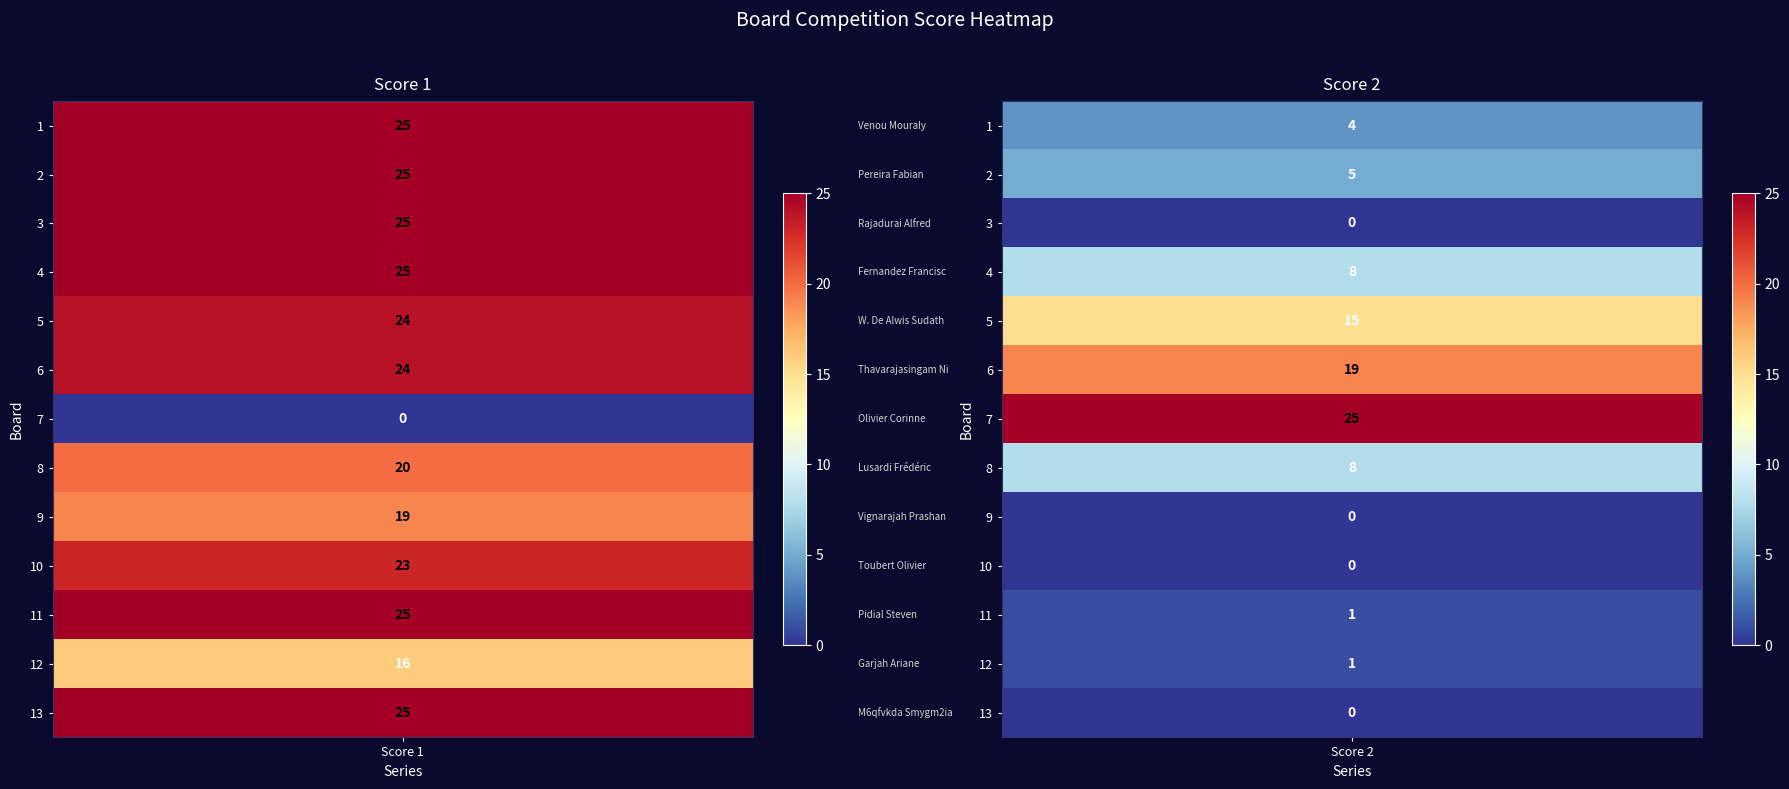

What is the difference between the highest and lowest values at M6qfvkda Smygm2ia?

25